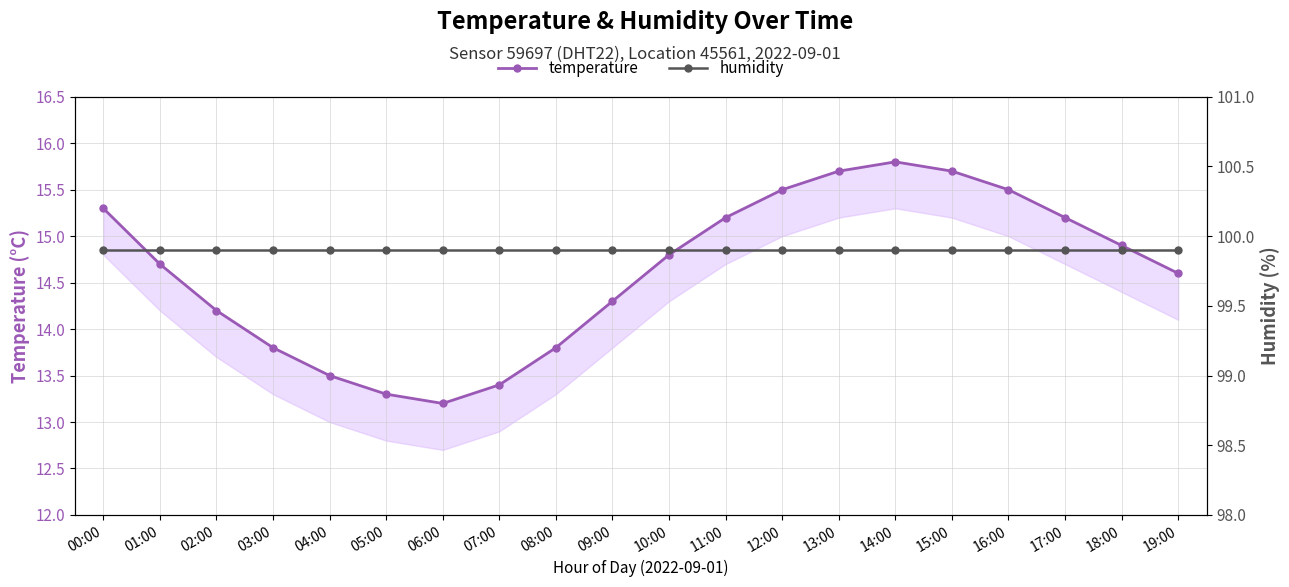

At which label does temperature first exceed 14?

00:00